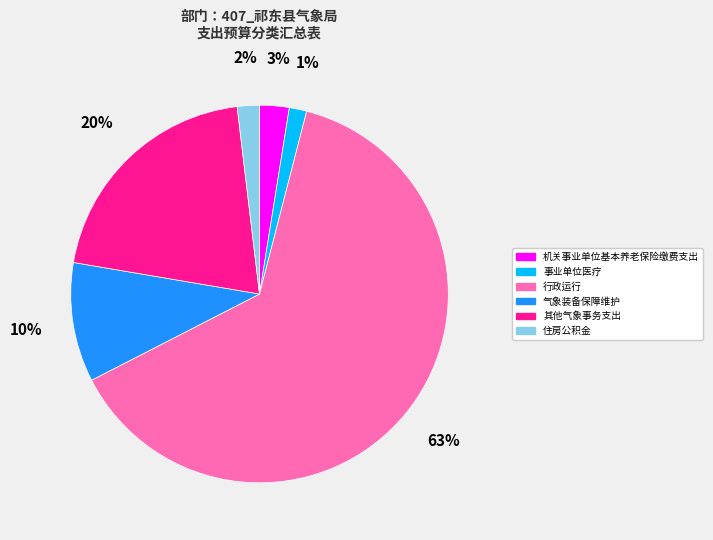

Does 住房公积金 represent more than half of the total?

No